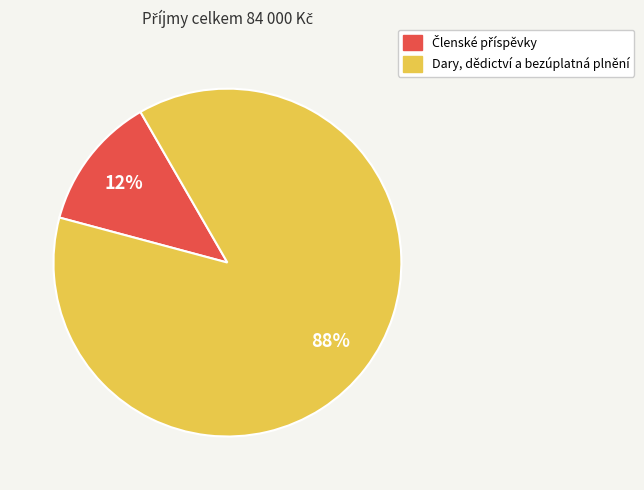

Is it true that Dary, dědictví a bezúplatná plnění is 88% of the pie?

True